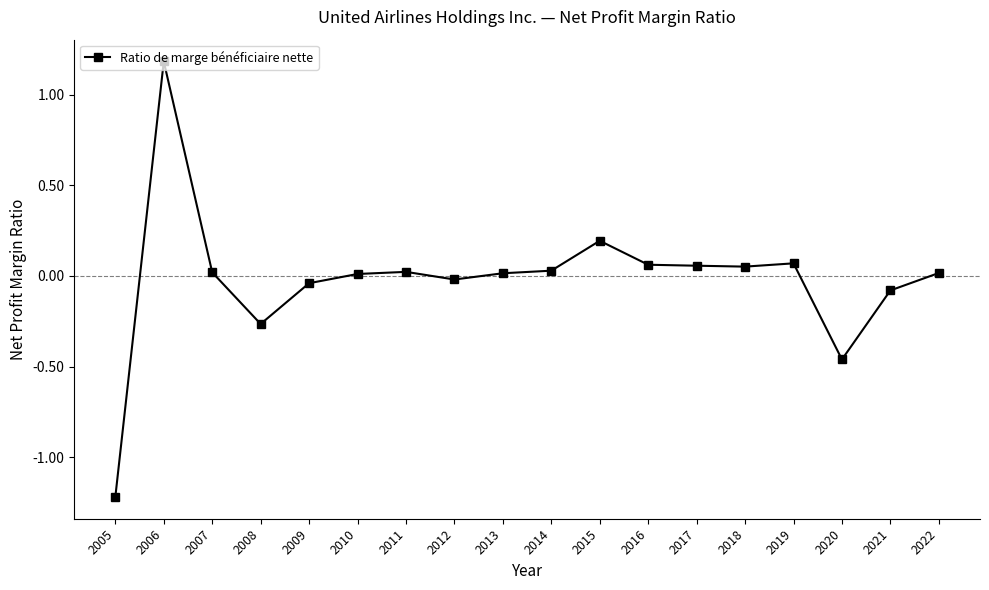

How many negative values are there?

6